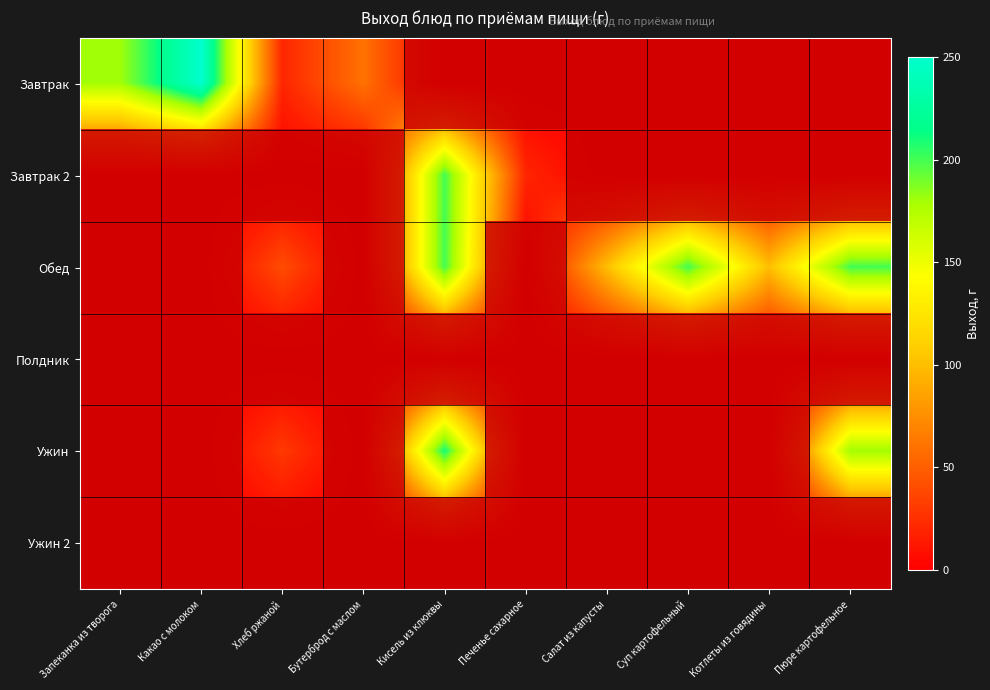

How many values in Завтрак are above zero?

4